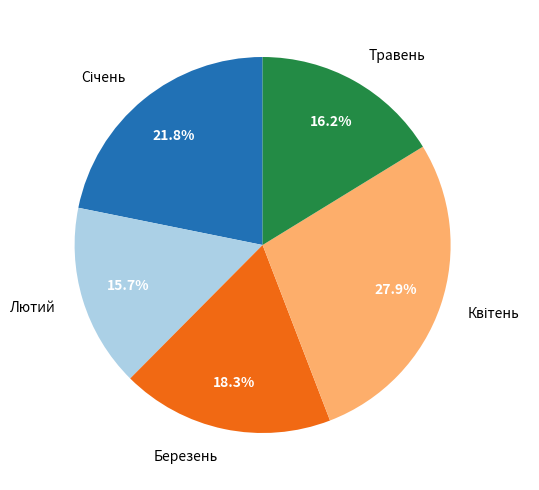

To the nearest percent, what percentage of the pie is Лютий?

16%